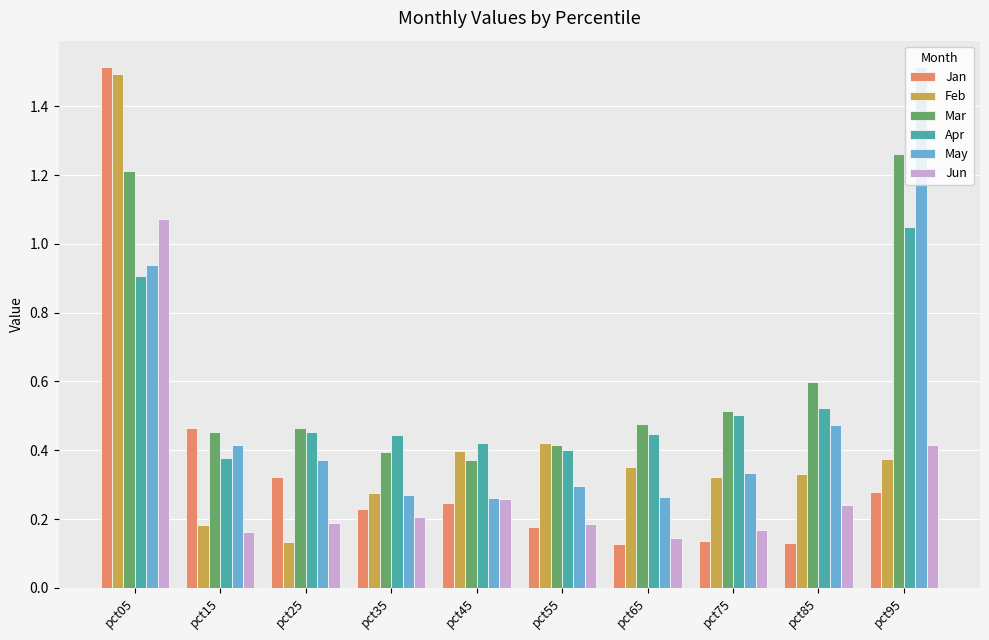

The Apr series shows 0.6 at pct45. True or false?

False